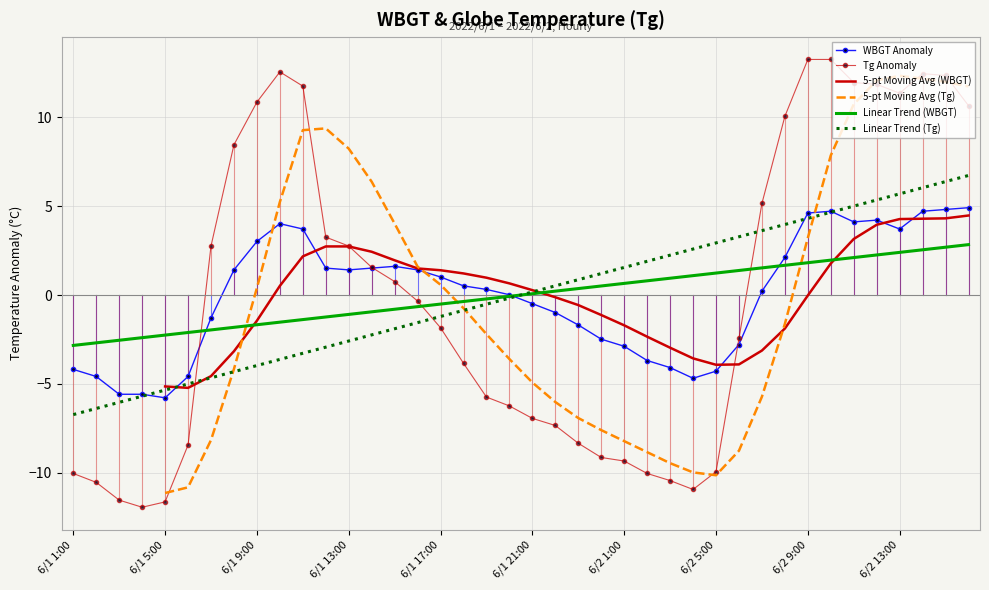

True or false: Linear Trend (Tg) and 5-pt Moving Avg (WBGT) cross at least once.

True